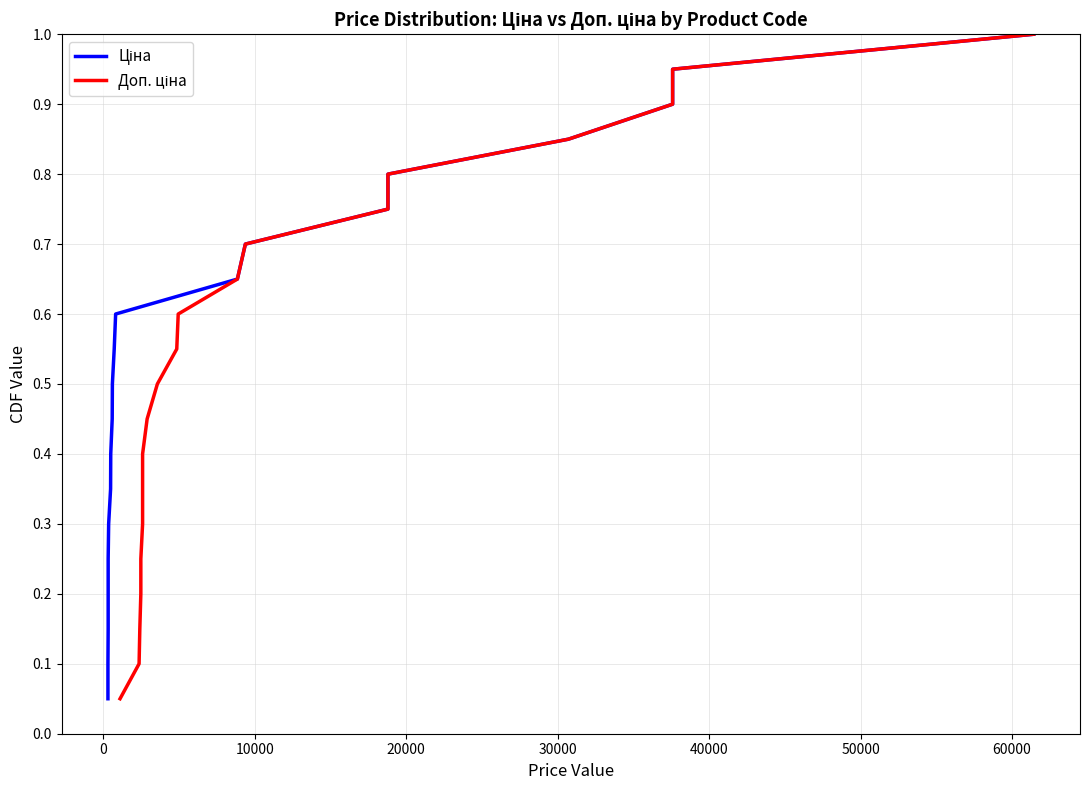

How many lines are shown in the chart?

2